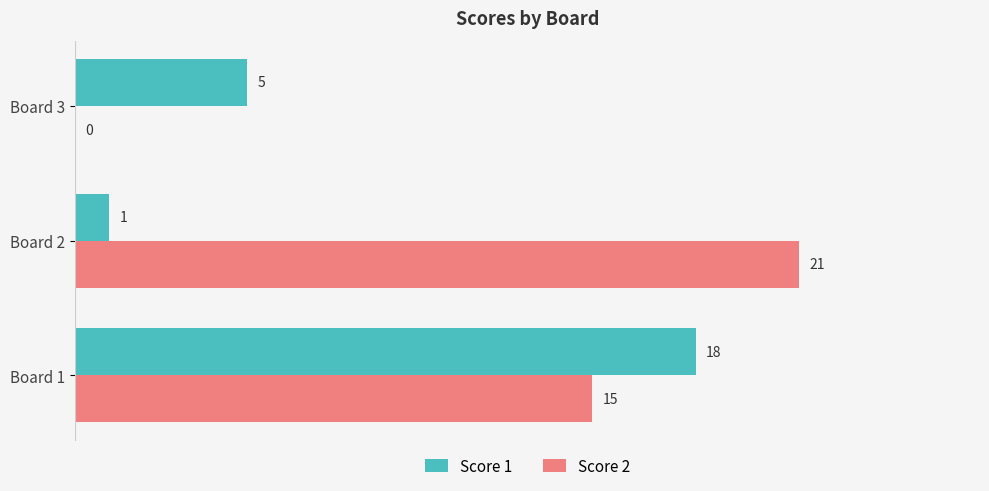

How many Score 1 values are between 1 and 18?

3